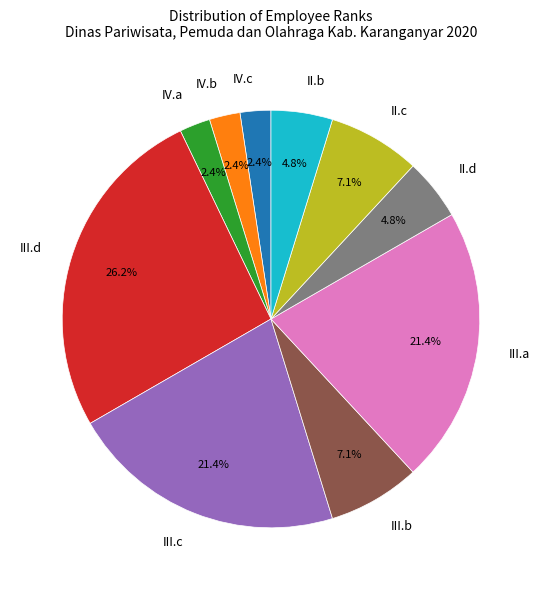

Is II.c the majority of the pie?

No